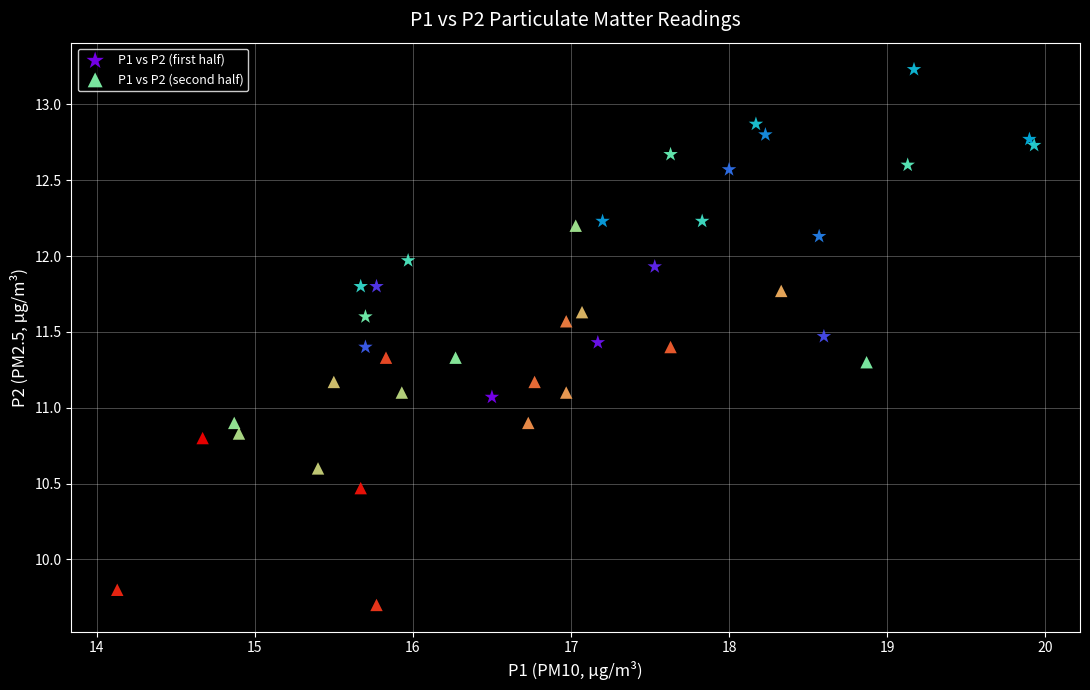

Which series reaches the minimum Y coordinate?

P1 vs P2 (second half)